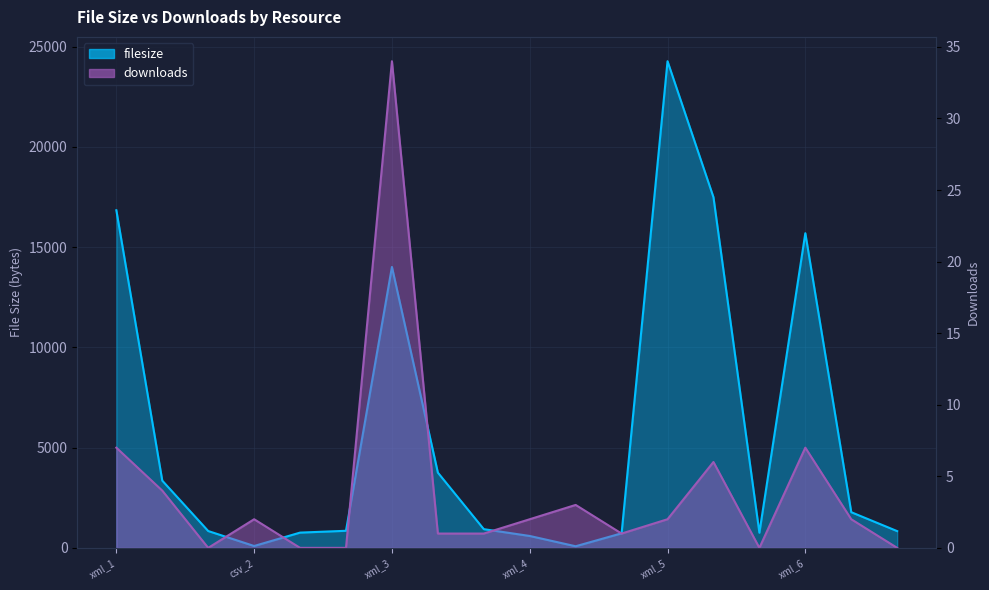

What is the difference between the second highest and minimum values in the downloads series?

7